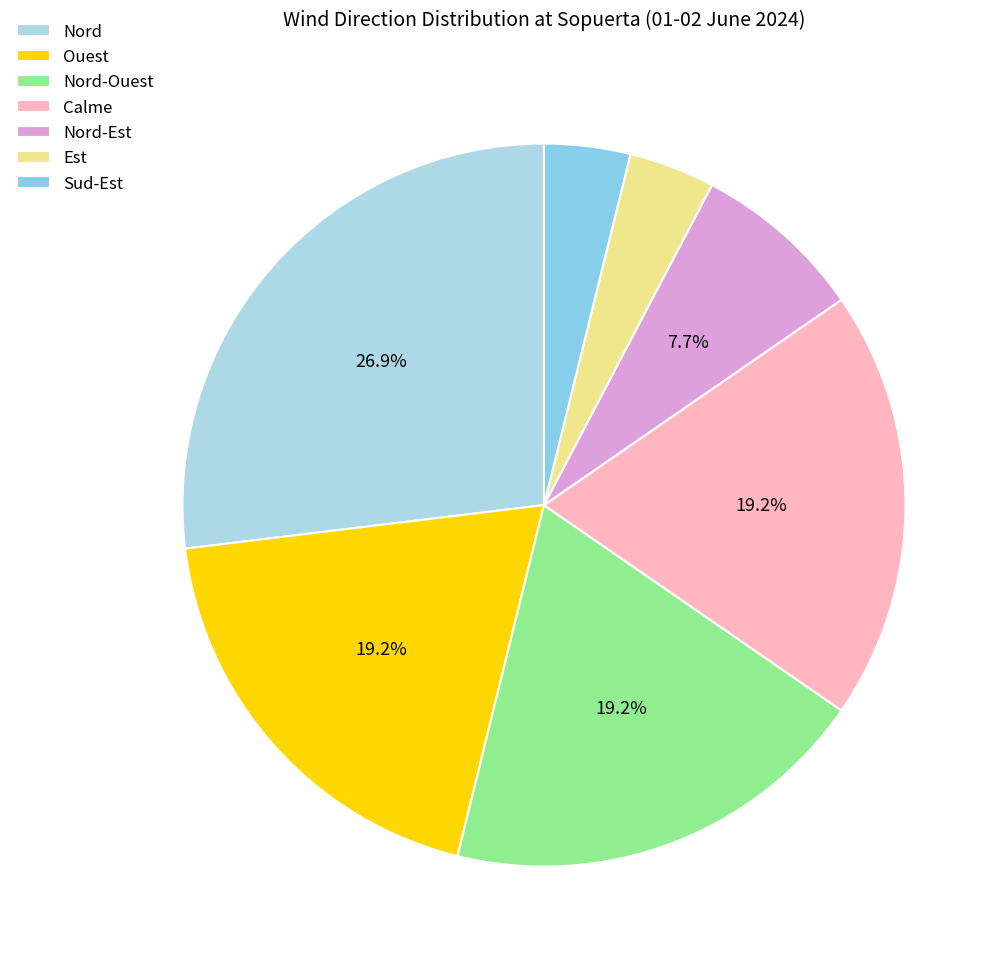

Which slice is the largest?

Nord